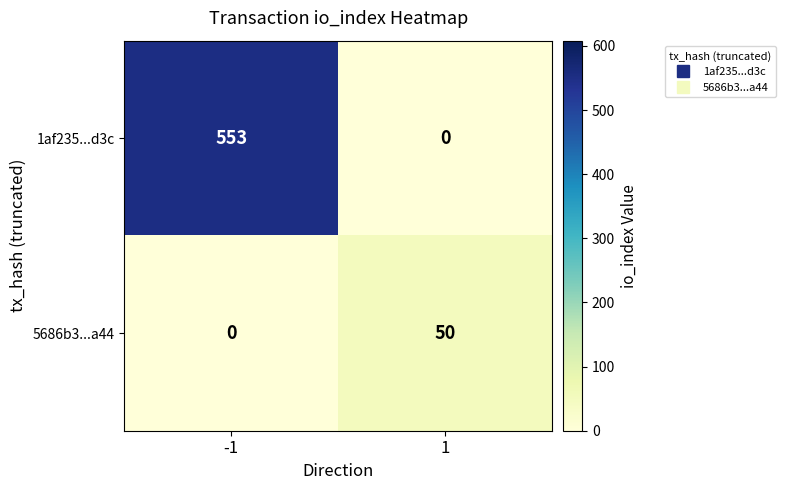

List the series in order of their overall mean, highest first.

1af235...d3c, 5686b3...a44